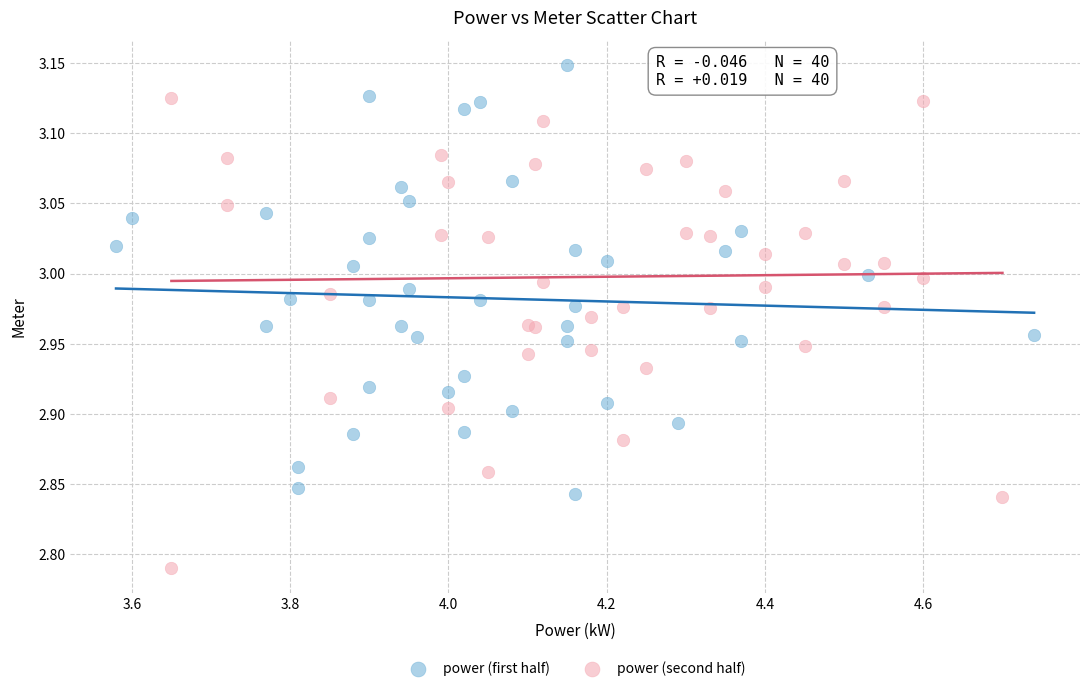

Which series contains the lowest Y value?

power (second half)